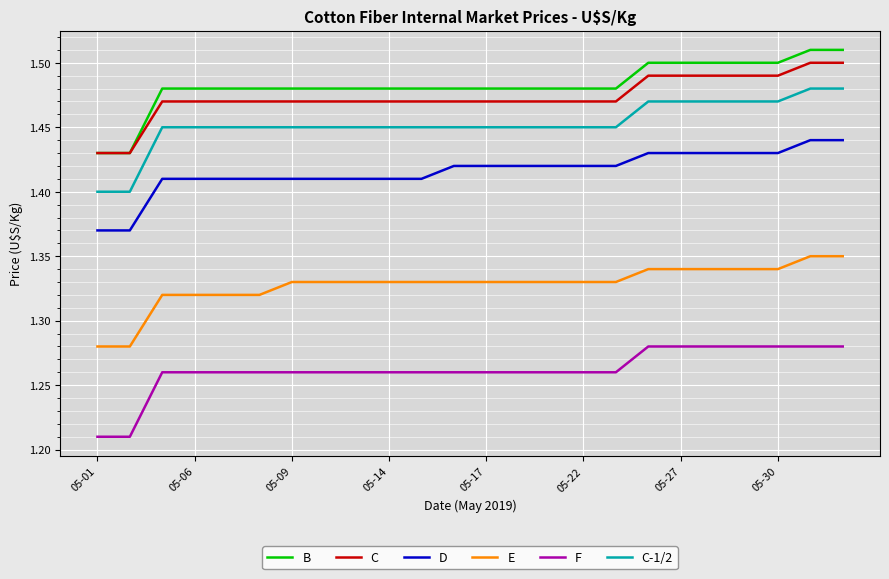

What is the sum of all C values?

35.4